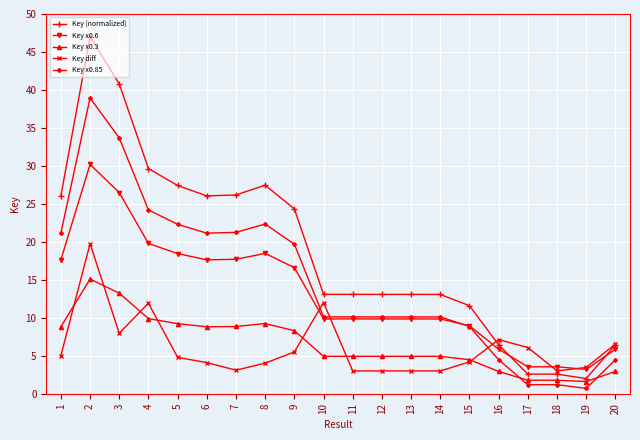

True or false: Key (normalized) has more than 0 points higher than both neighbors.

True